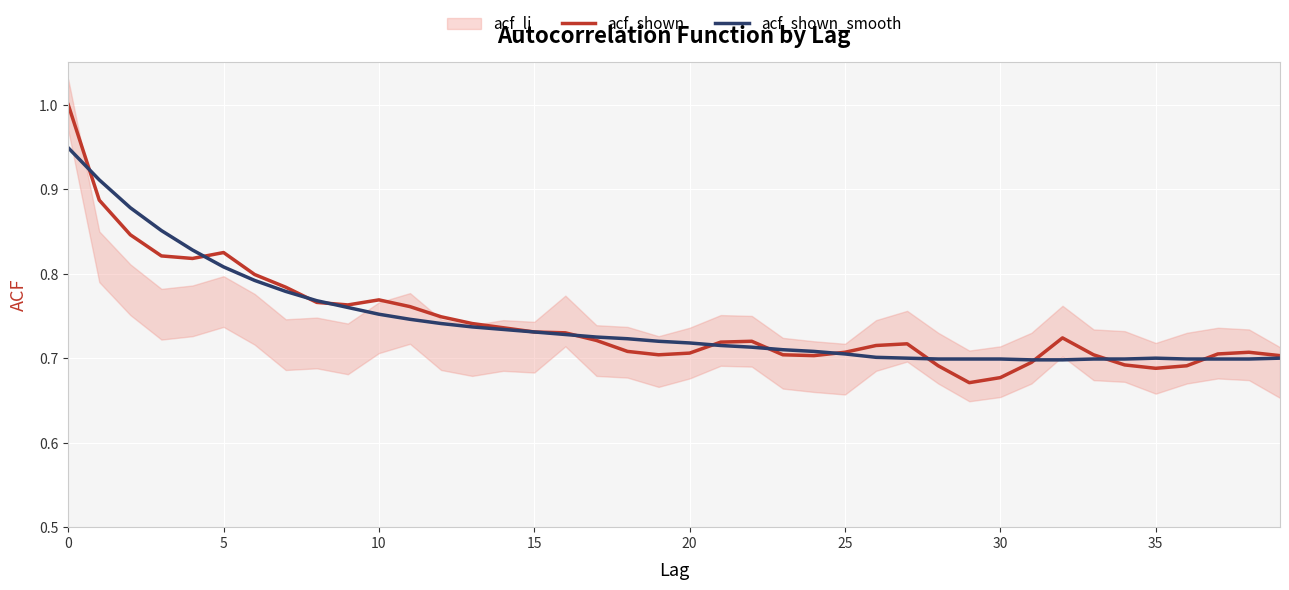

What is the maximum value for acf_shown?

1.0